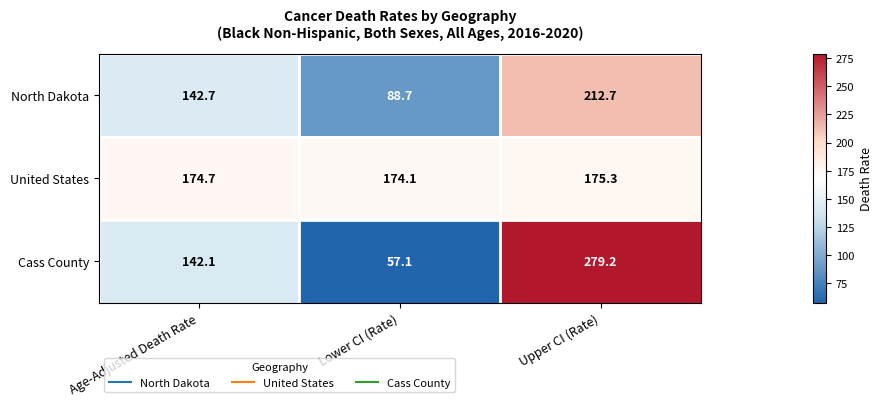

How many data points in Cass County are less than 142?

1